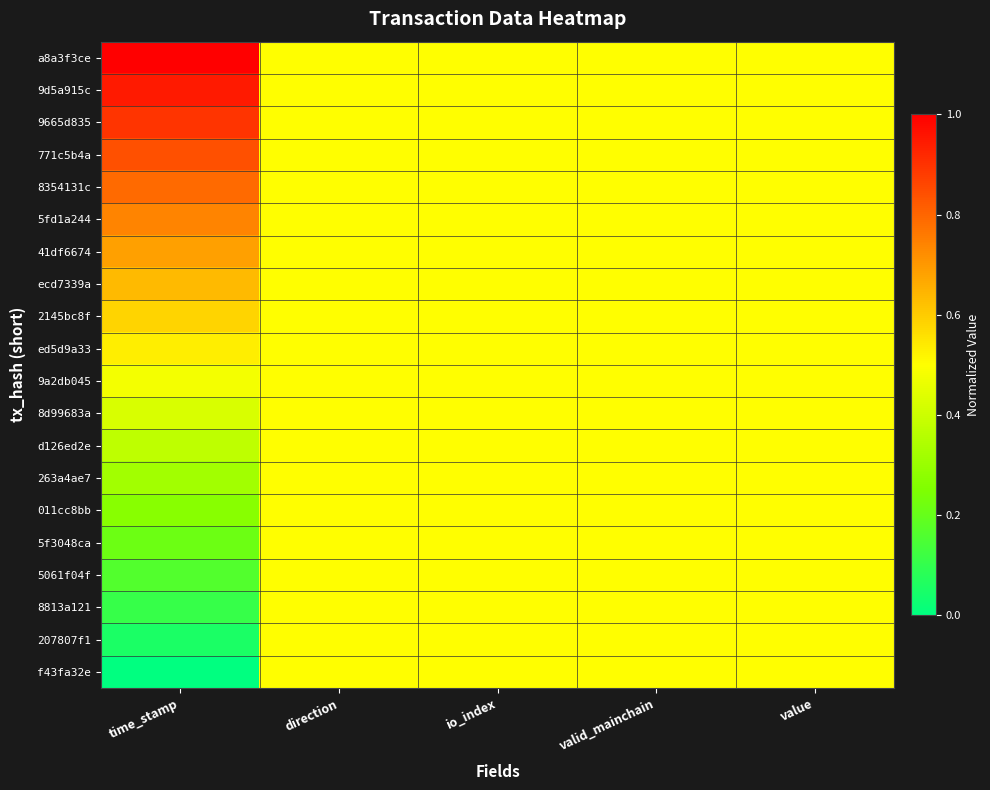

Rank the series at time_stamp from highest to lowest value.

a8a3f3ce, 9d5a915c, 9665d835, 771c5b4a, 8354131c, 5fd1a244, 41df6674, ecd7339a, 2145bc8f, ed5d9a33, 9a2db045, 8d99683a, d126ed2e, 263a4ae7, 011cc8bb, 5f3048ca, 5061f04f, 8813a121, 207807f1, f43fa32e